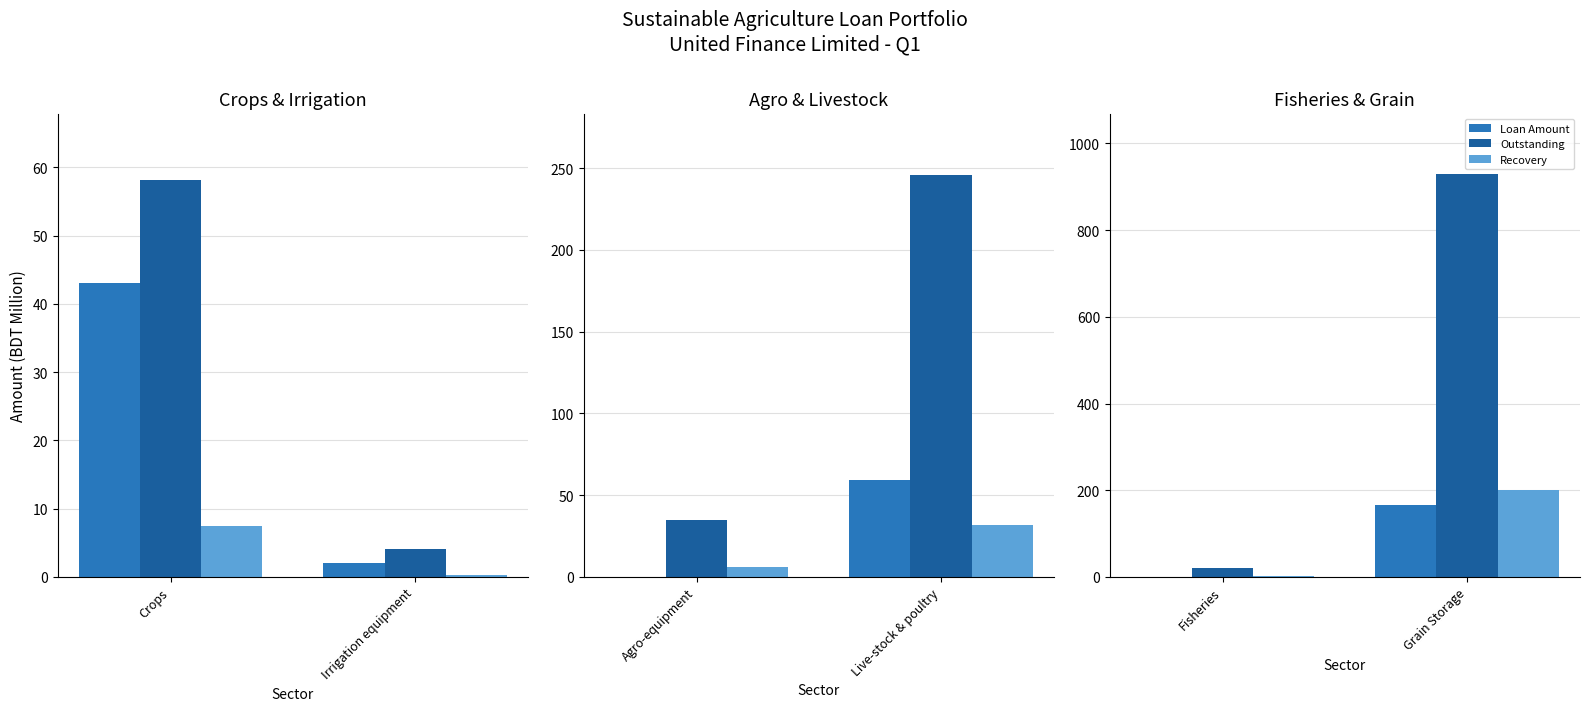

Which series has the largest total across all categories?

Outstanding